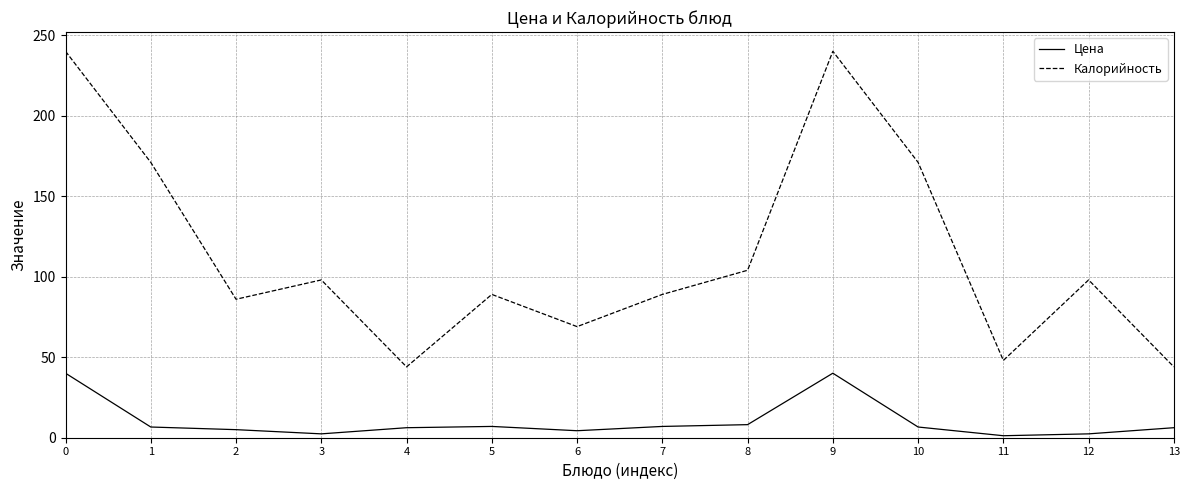

What is the difference between the maximum and minimum values in the Цена series?

38.8